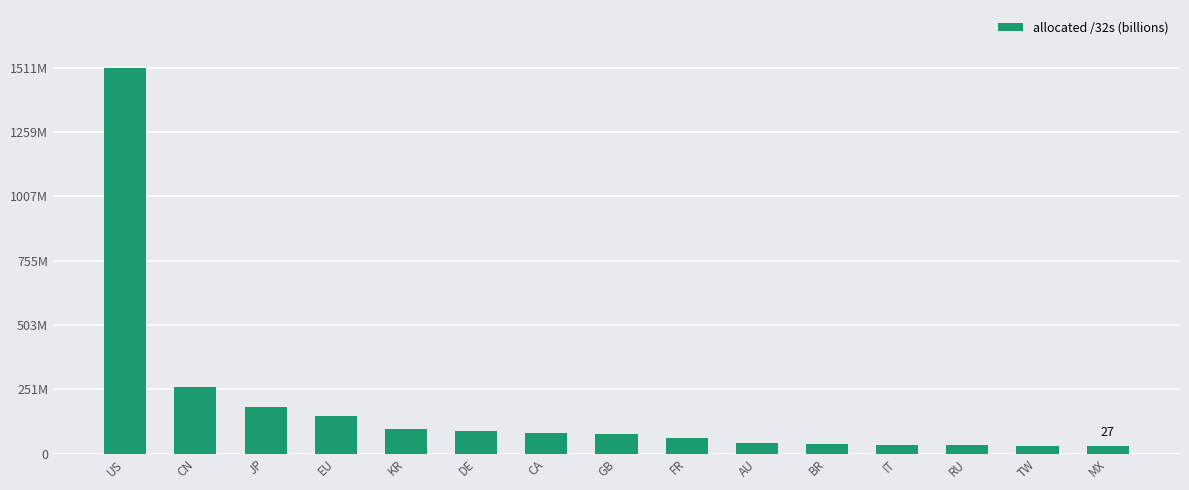

How many bars are there in total?

15